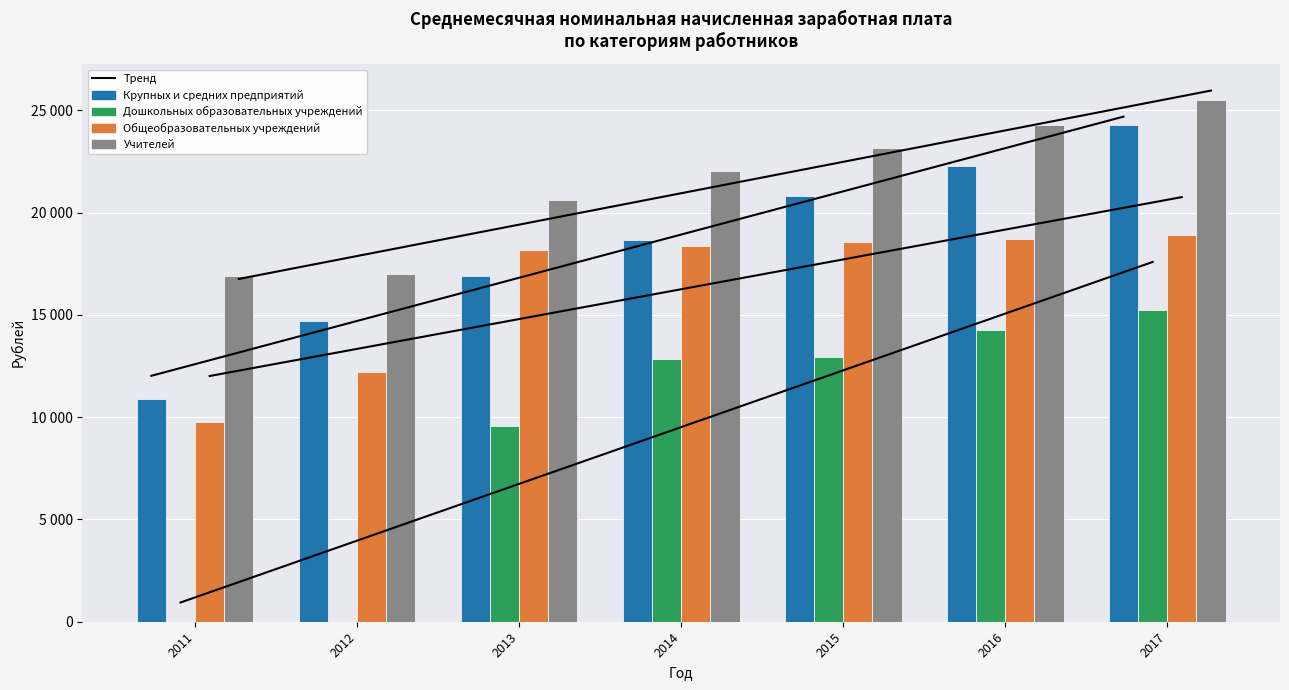

Between 2015 and 2016, which series saw the biggest shift?

Крупных и средних предприятий